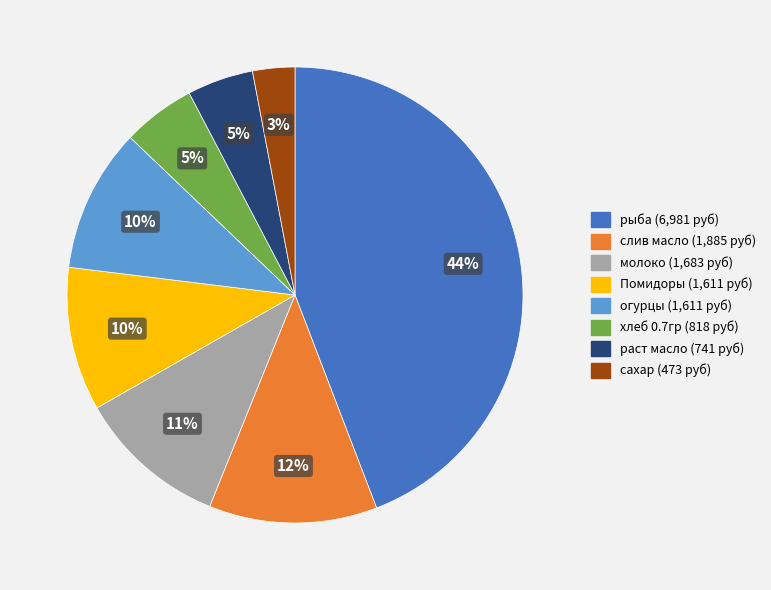

Which category has the biggest portion of the pie?

рыба